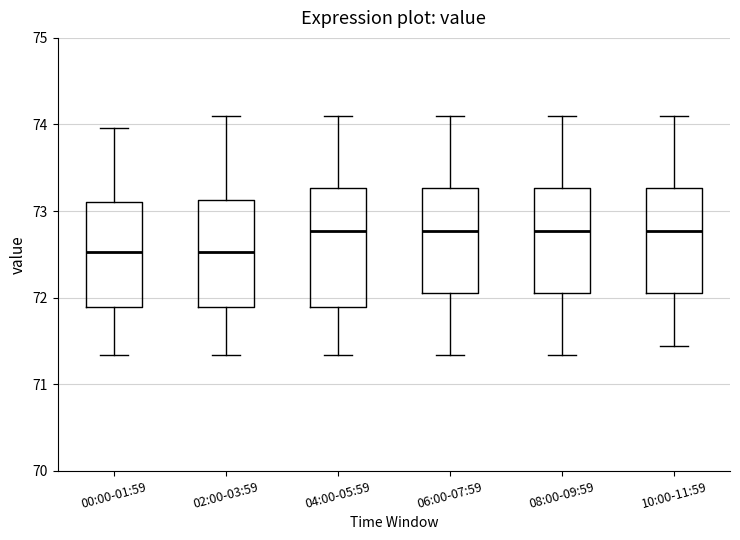

Where is the upper edge of the box for 06:00-07:59 on the y-axis? The values are not printed on the chart, so give them approximately, as read against the axis.

73.3